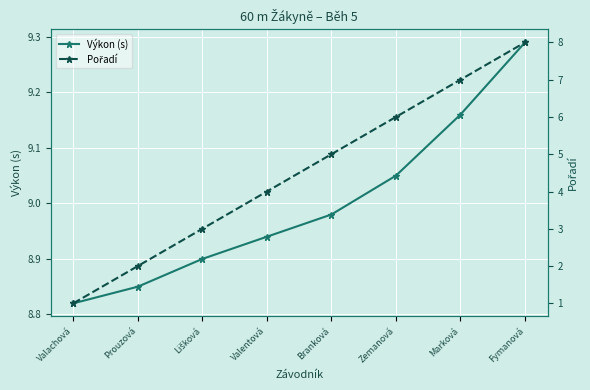

Which category has the lowest value in the Výkon (s) series?

Valachová